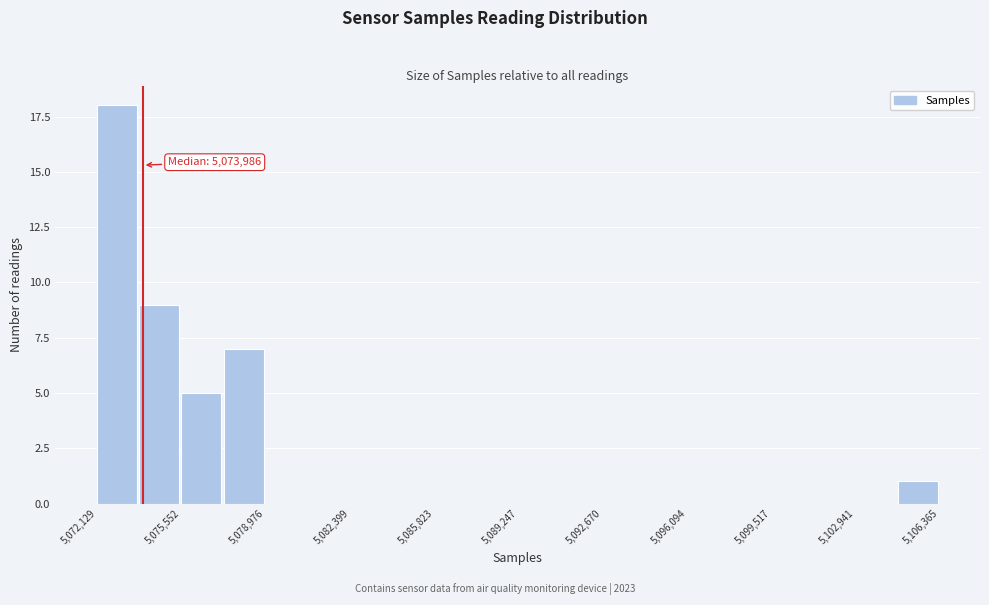

Read against the x-axis, roughly where is the centre of the tallest bar?

5073000